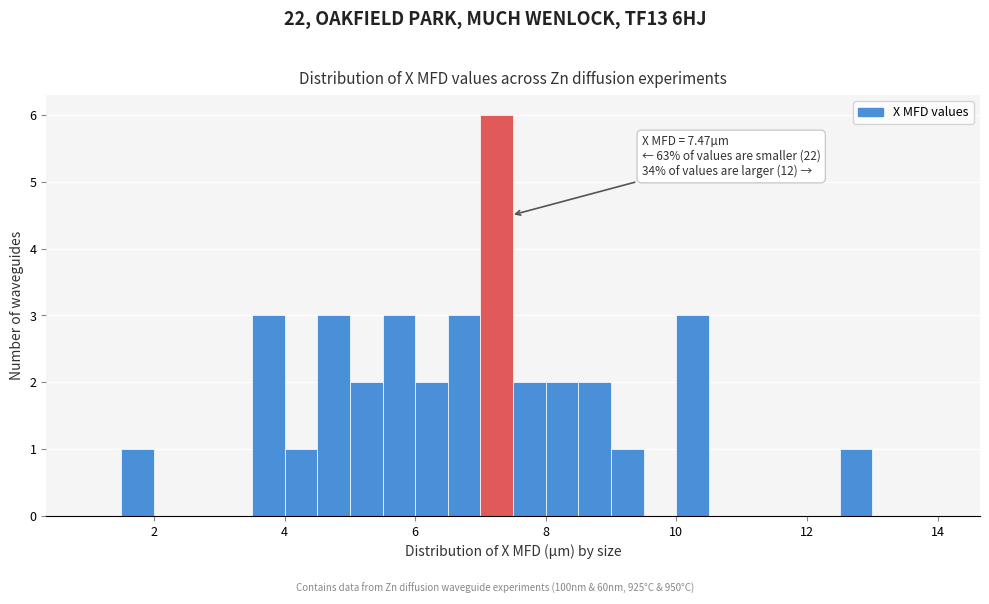

Around what value on the x-axis is the tallest bar? Give the approximate position of its centre, as read against the axis.

7.2